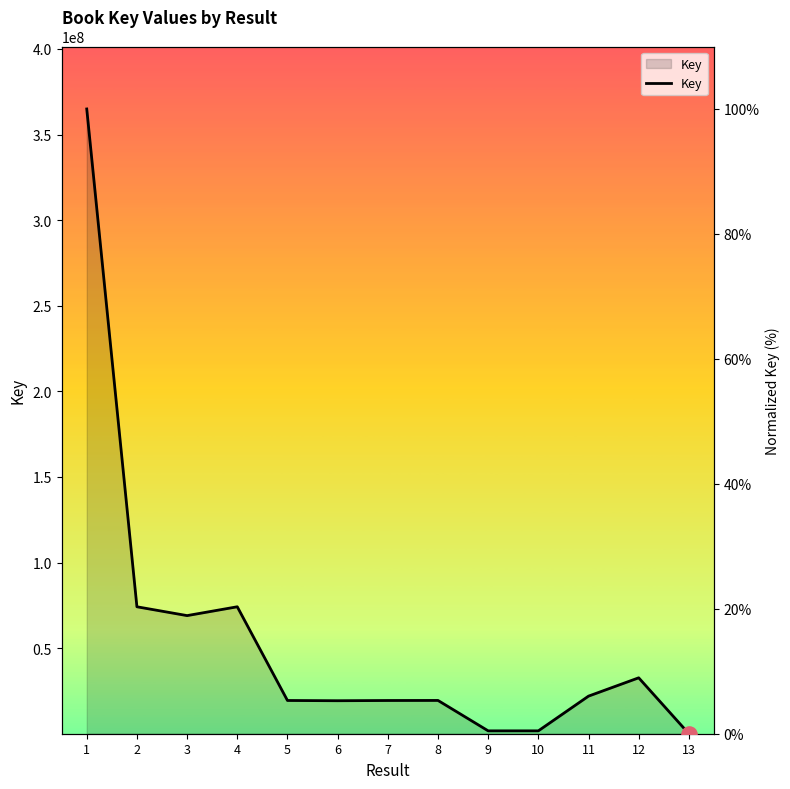

Between 12 and 1, which is larger?

1